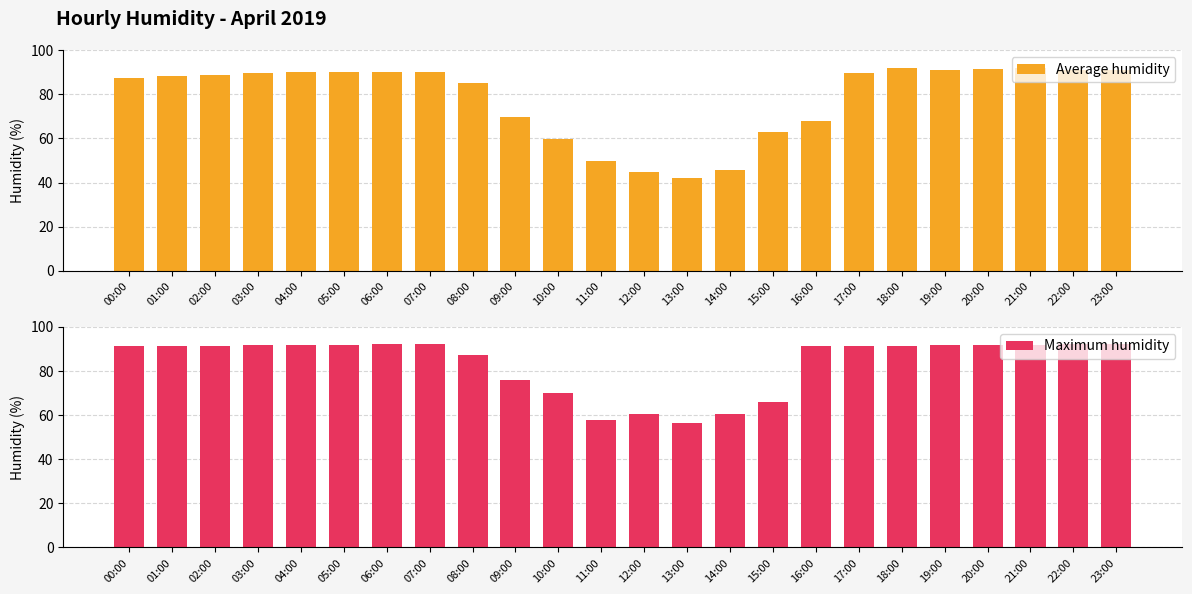

Where is Maximum humidity nearest to the value 74?

09:00